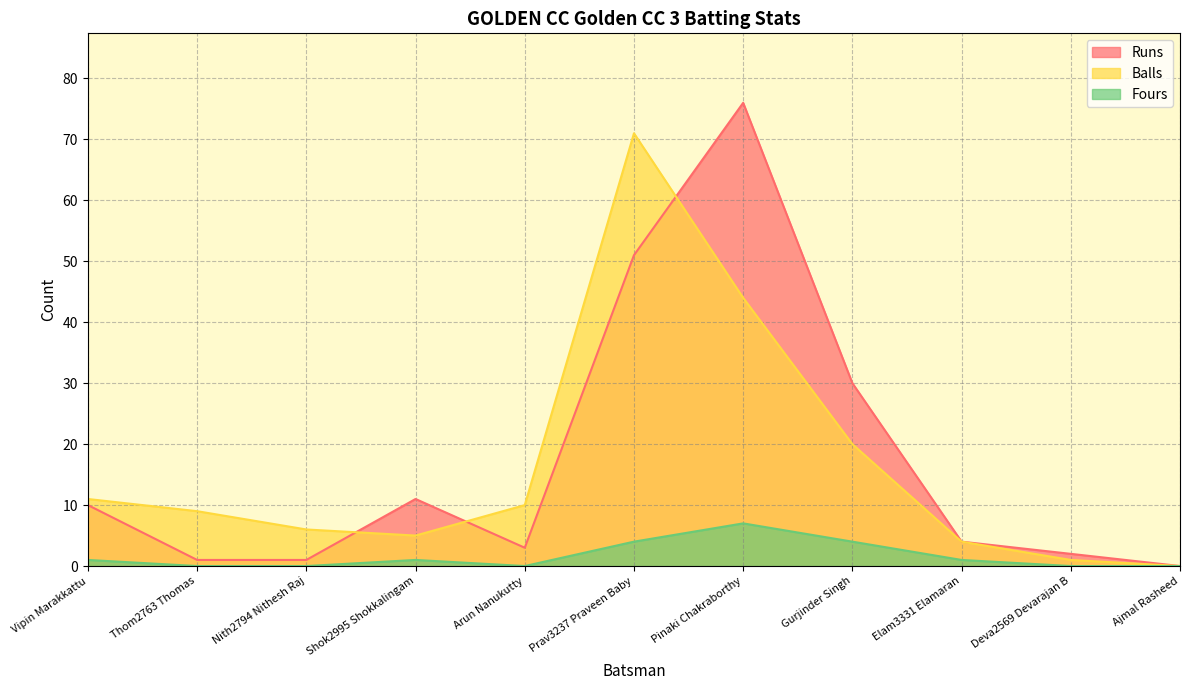

In Fours, how many points are lower than both neighbors (excluding endpoints)?

1